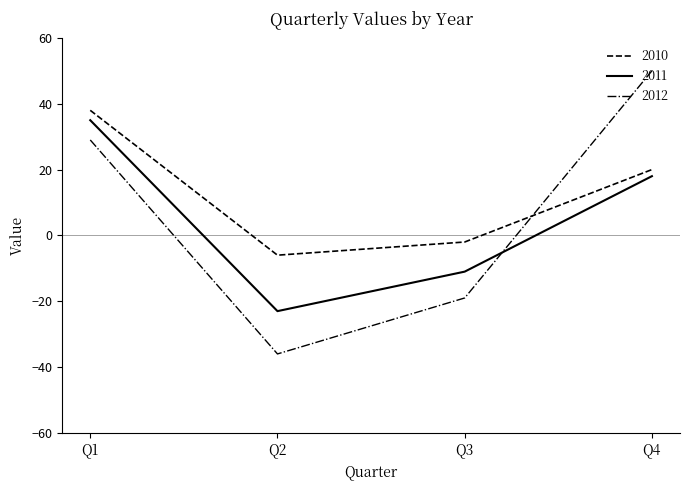

What are all the series names shown in the legend?

2010, 2011, 2012